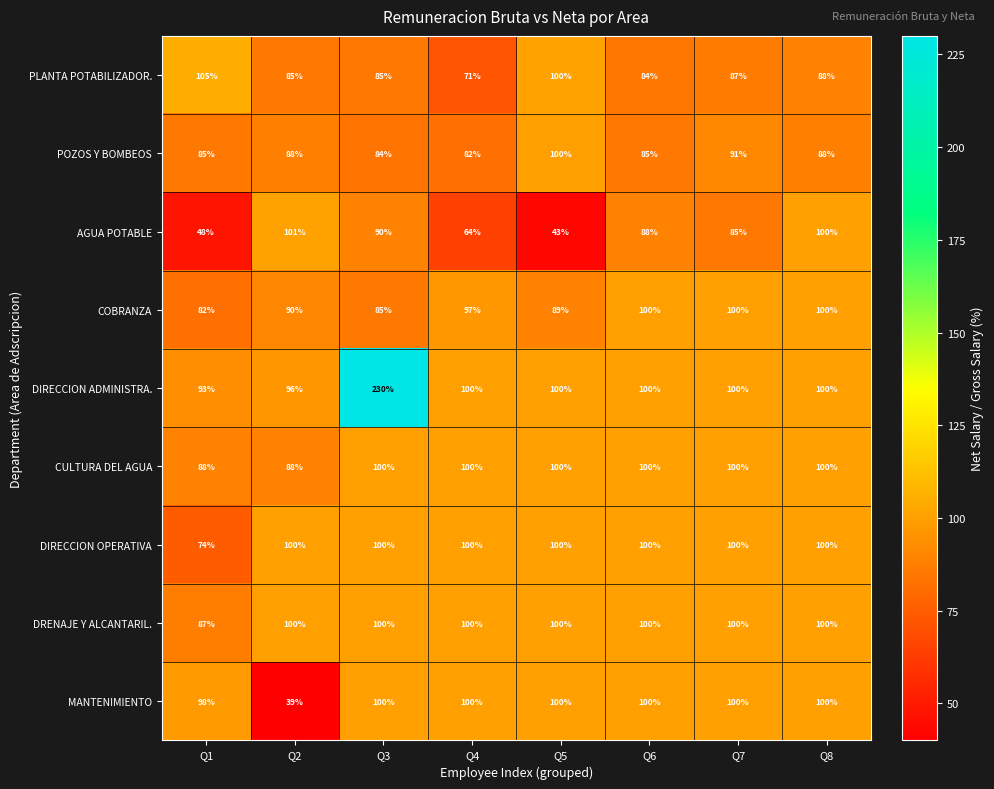

Which series has the widest spread of values?

DIRECCION ADMINISTRA.